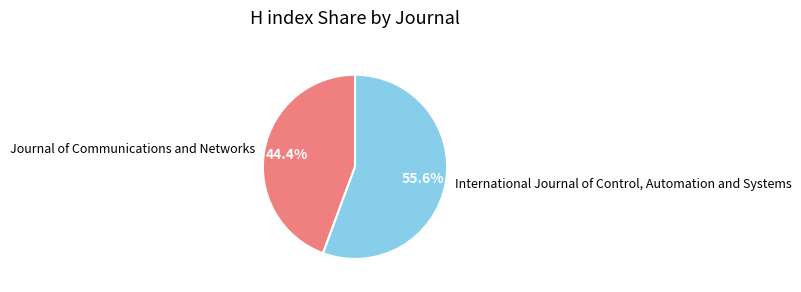

To the nearest percent, what percentage of the pie is Journal of Communications and Networks?

44%